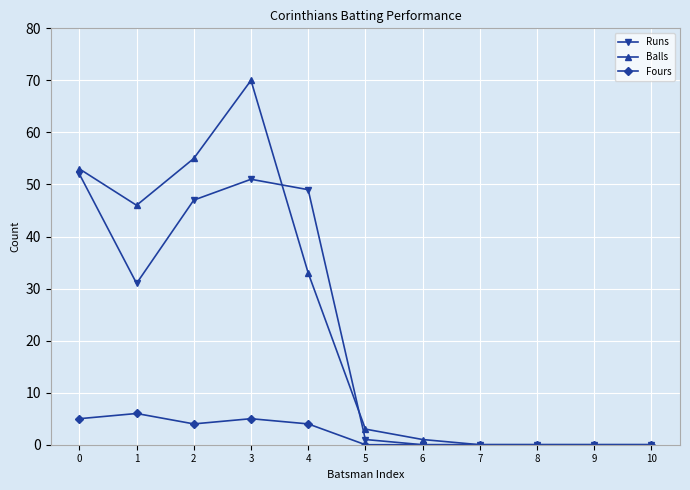

Where is the first local minimum for Runs?

1